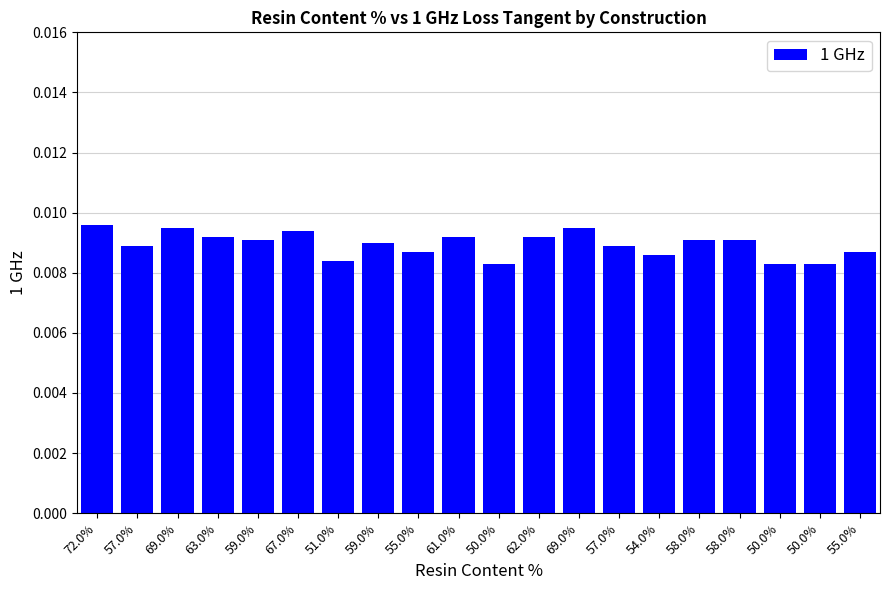

The value at 50.0% is 0.0. True or false?

True